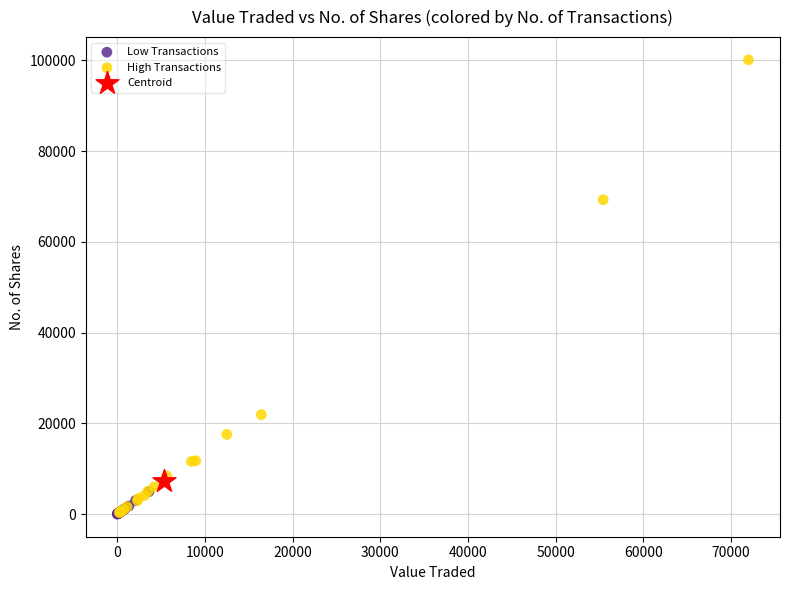

Which series reaches the maximum Y coordinate?

High Transactions